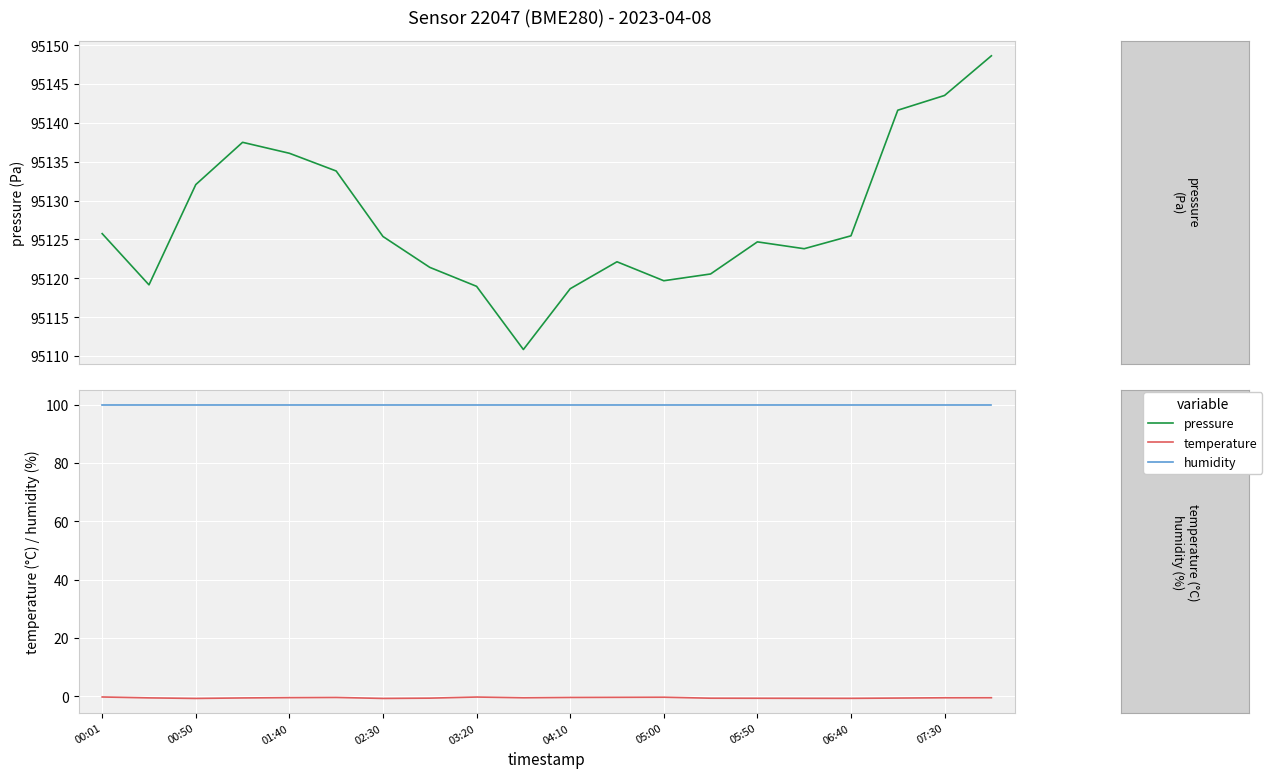

True or false: humidity has more than 0 interior local peaks.

False